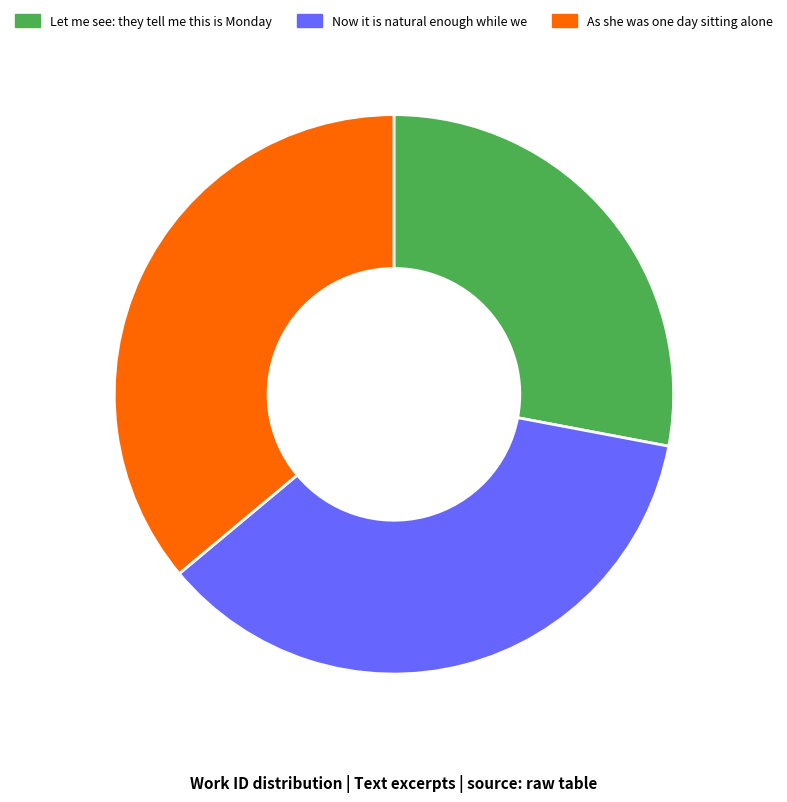

Which has a higher value, Let me see: they tell me this is Monday or As she was one day sitting alone?

As she was one day sitting alone